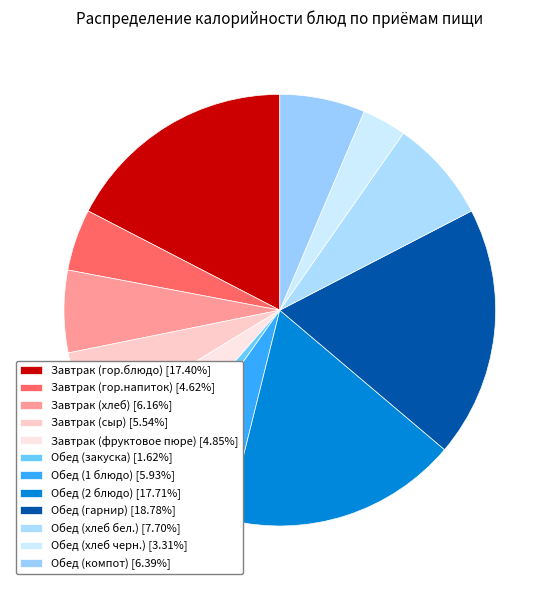

How much of the chart is everything except Обед (хлеб черн.)?

96.7%